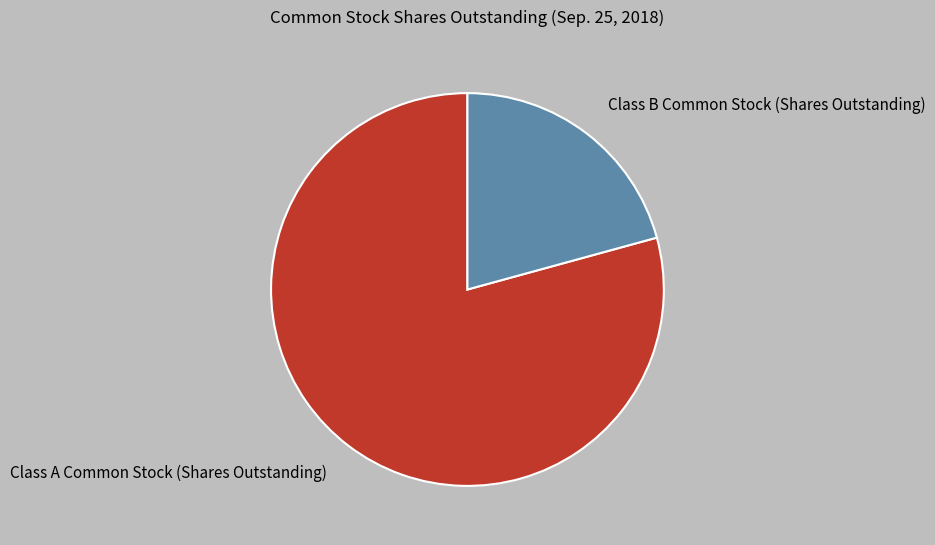

Is the sum of Class A Common Stock (Shares Outstanding) and Class B Common Stock (Shares Outstanding) greater than half?

Yes